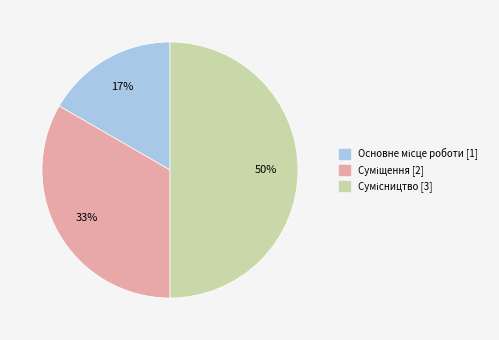

To the nearest percent, what is the difference between the largest and smallest slice percentages?

33%